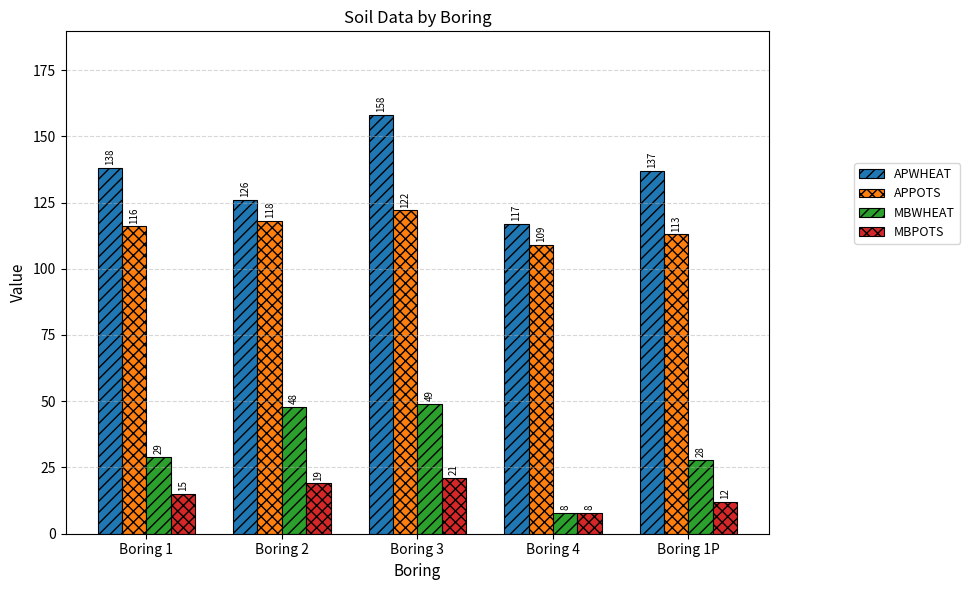

At which category does the chart reach its peak across all series?

Boring 3